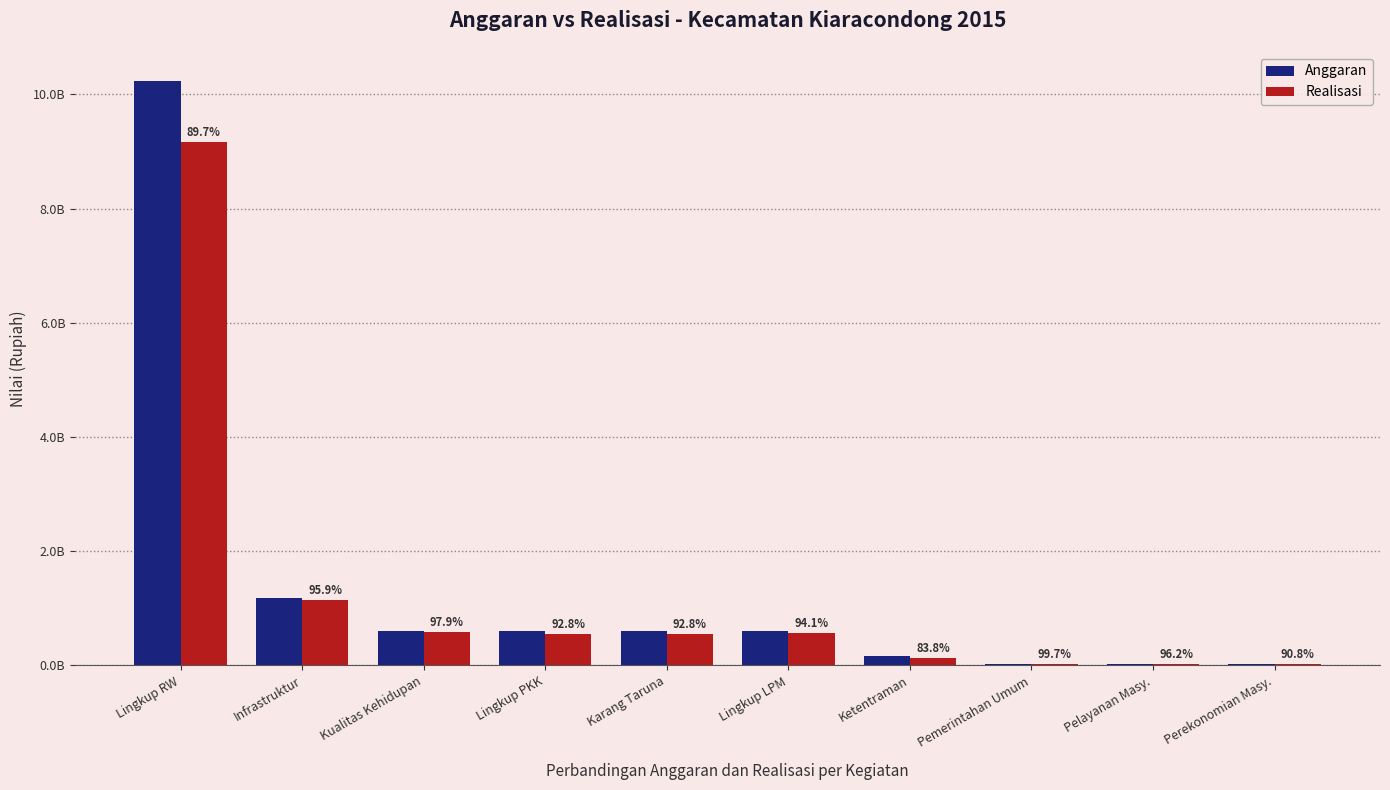

Are the bars grouped side by side (vs. stacked)?

Yes